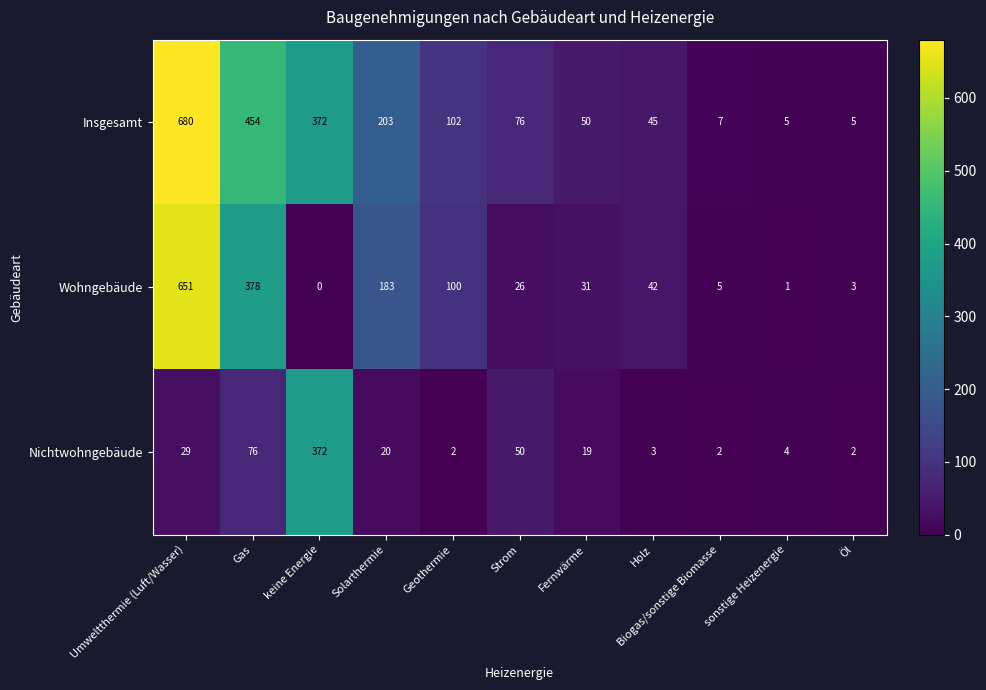

The Nichtwohngebäude series shows 4 at Holz. True or false?

False